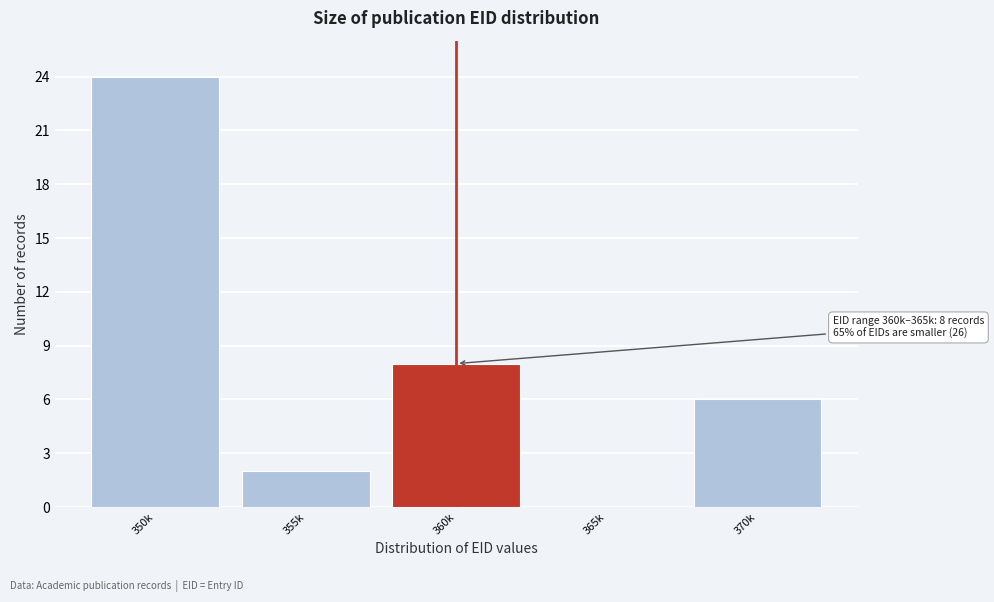

Reading left to right, list all the values displayed in this chart.

350k=24	355k=2	360k=8	365k=0	370k=6